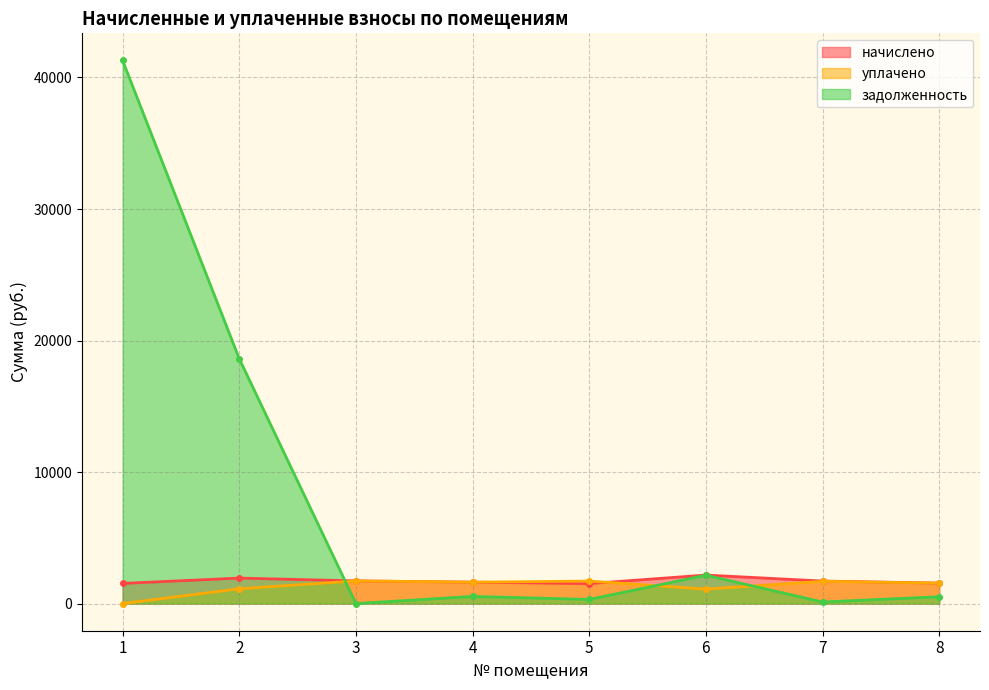

Is the value of задолженность at 1 greater than the value of уплачено at 5?

Yes